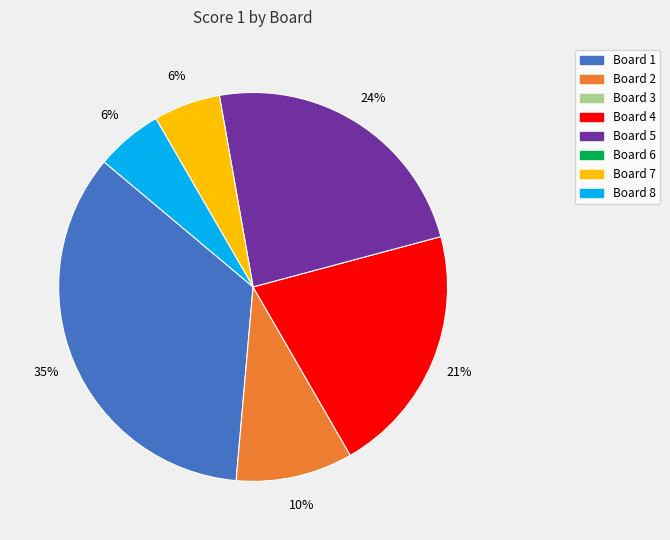

Is there any slice that represents more than half of the pie?

No